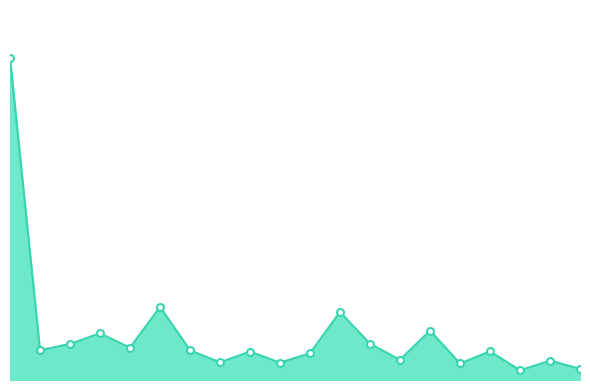

Reading right to left, what are all the values shown in this chart?

11303	19346	9672	28660	16511	49473	20279	36192	68105	26844	17353	28465	17643	29780	73171	32352	46684	36085	29766	321836